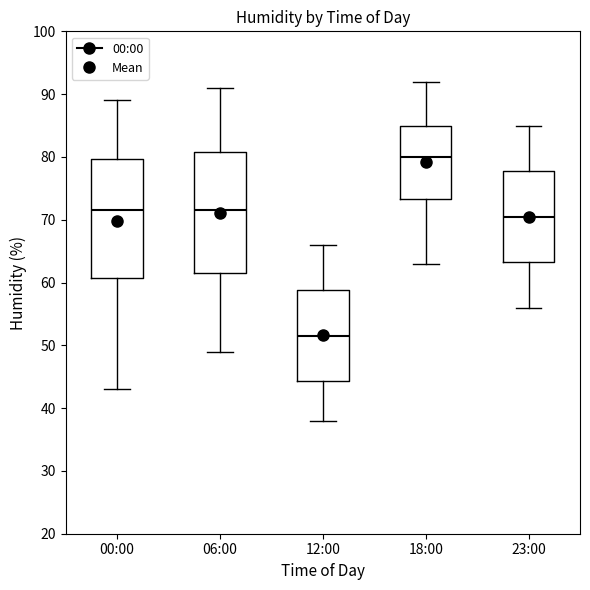

Which box's median line is the highest?

18:00